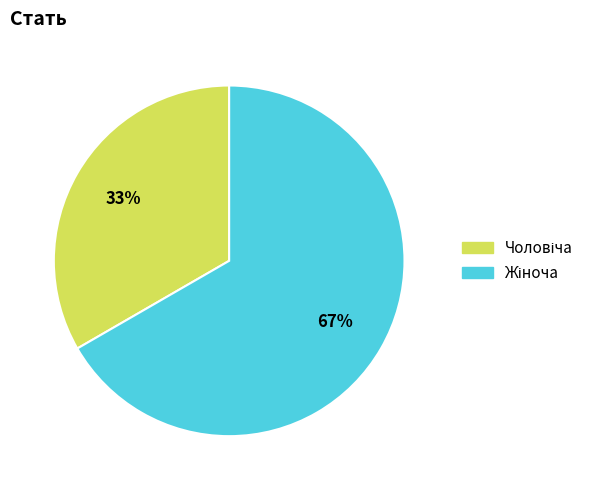

To the nearest percent, what is the average slice percentage?

50%